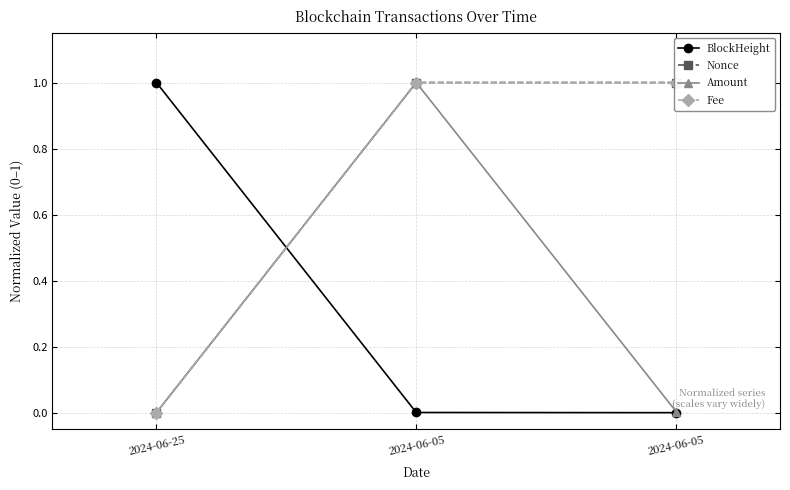

How many data points does each series have?

3